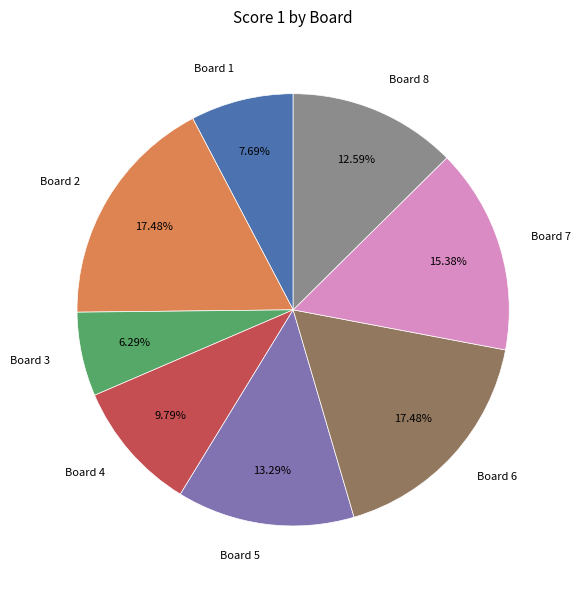

Is it true that Board 2 is 17% of the pie?

True